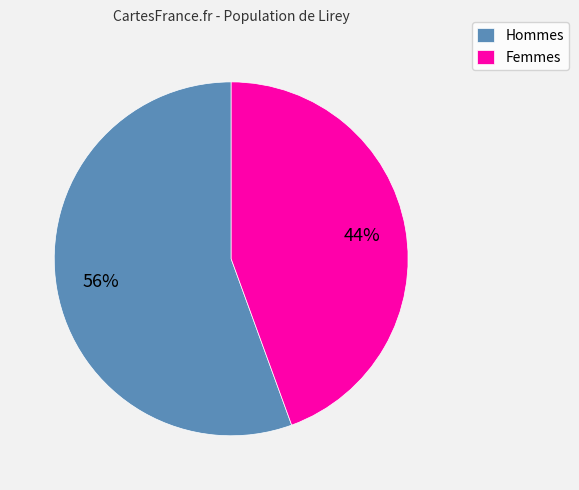

Is it true that Femmes is 37% of the pie?

False